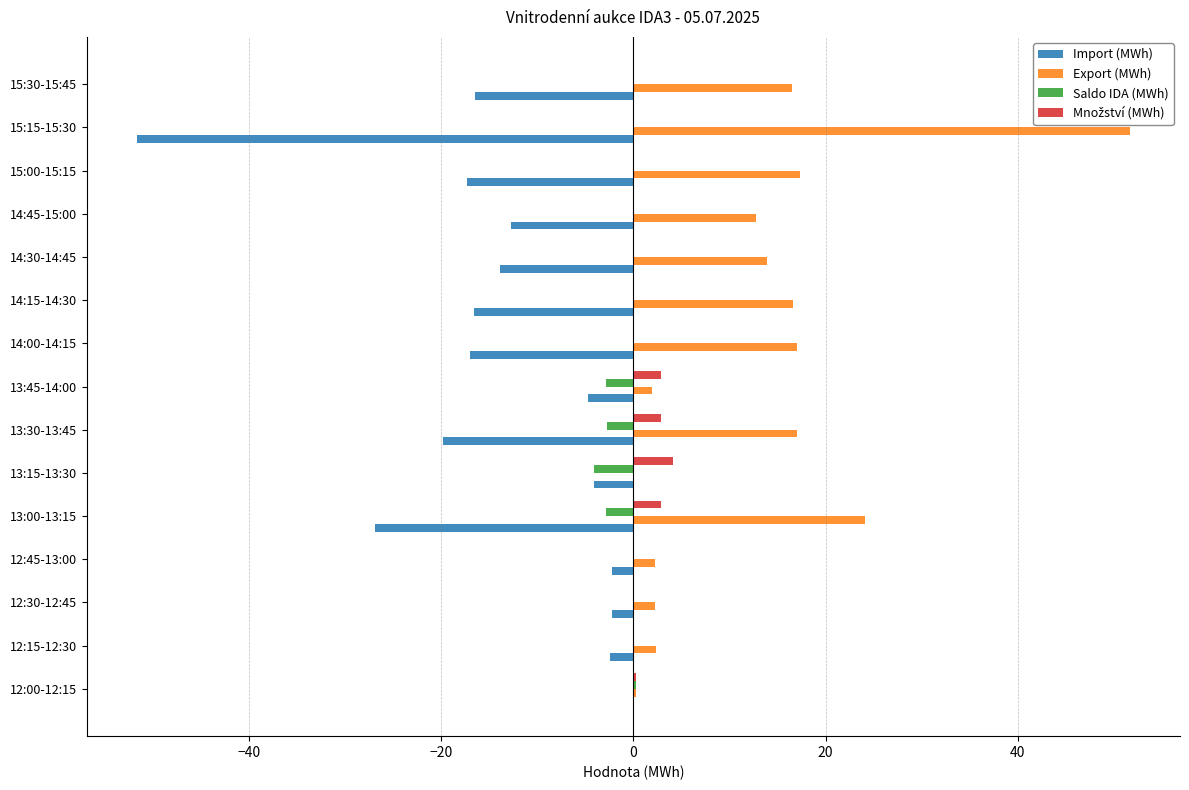

Which series has the largest total across all categories?

Export (MWh)